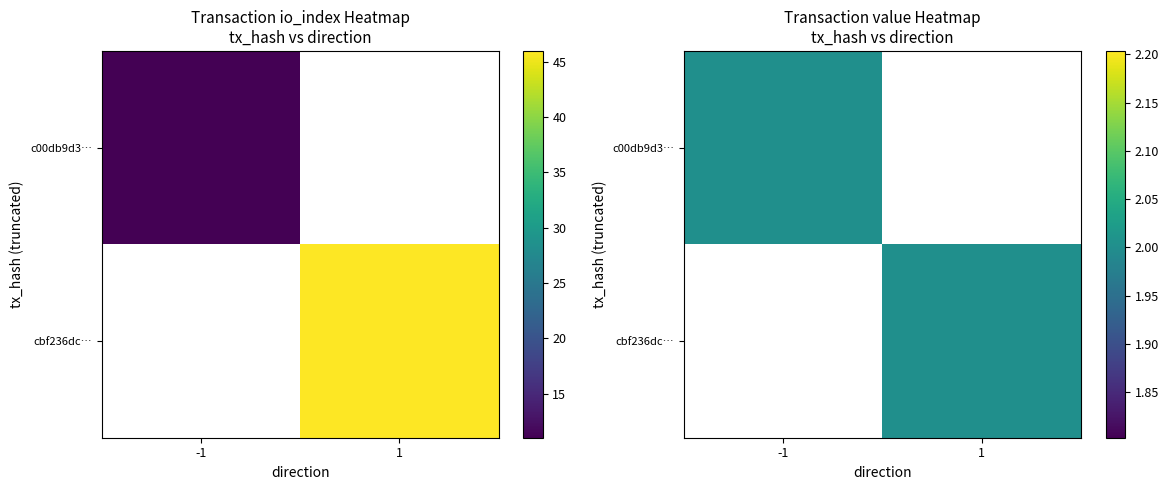

Which has a higher value, direction or io_index?

io_index